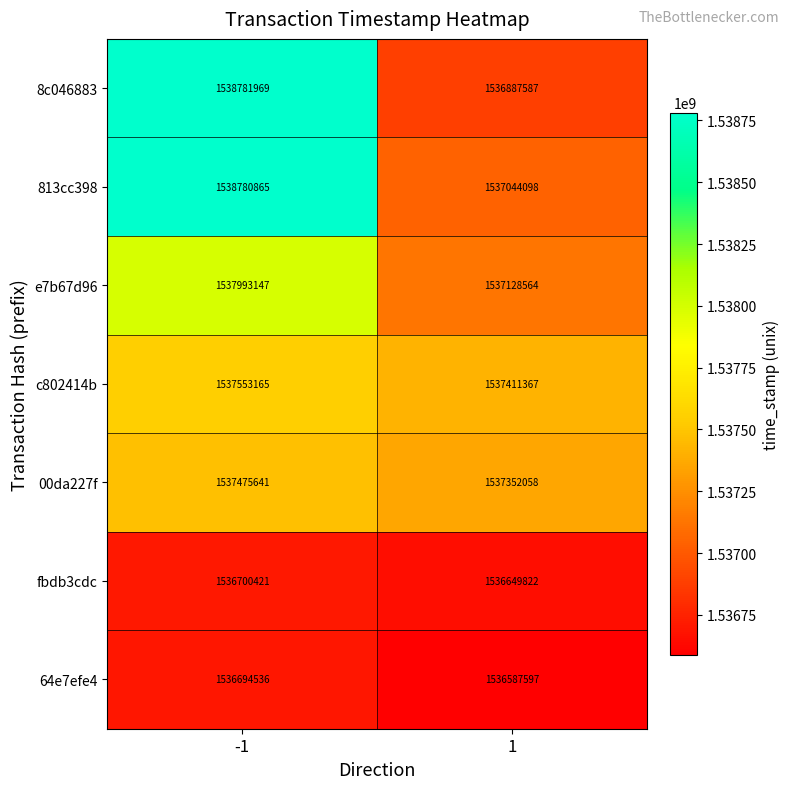

The value of 64e7efe4 at -1 is 887173127. True or false?

False